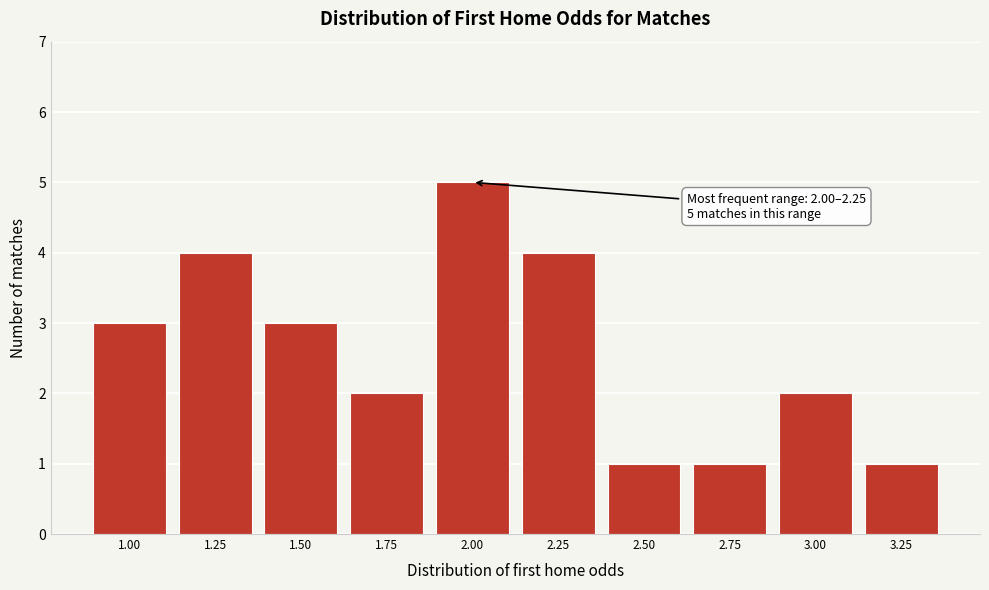

Reading left to right, list all the values displayed in this chart.

1.00=3	1.25=4	1.50=3	1.75=2	2.00=5	2.25=4	2.50=1	2.75=1	3.00=2	3.25=1